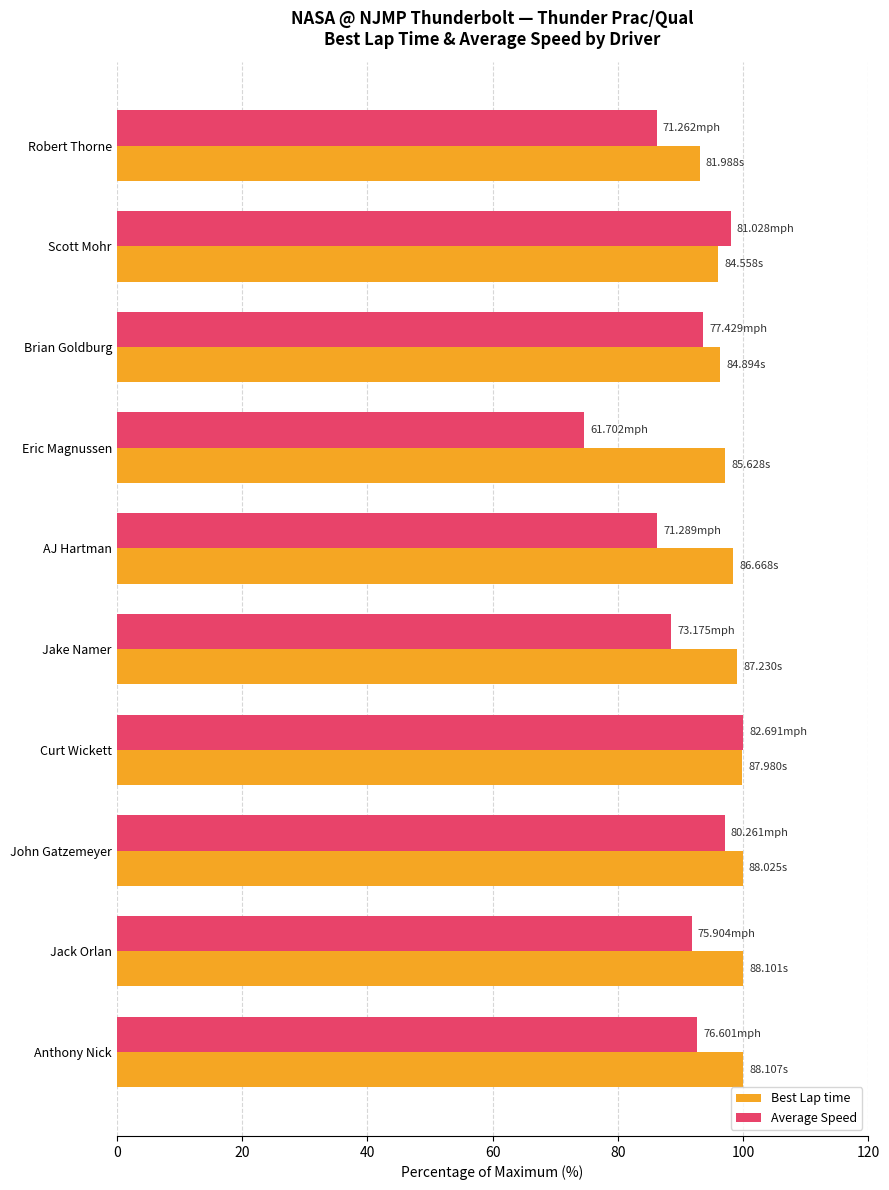

What is the sum of the Best Lap time values at John Gatzemeyer and Jack Orlan?

199.9